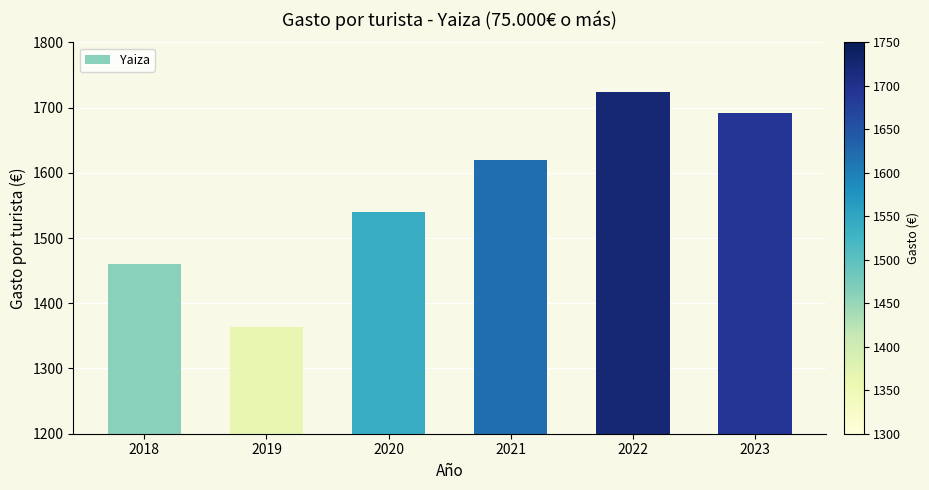

What is the value of the 1st bar from the left?

1460.3